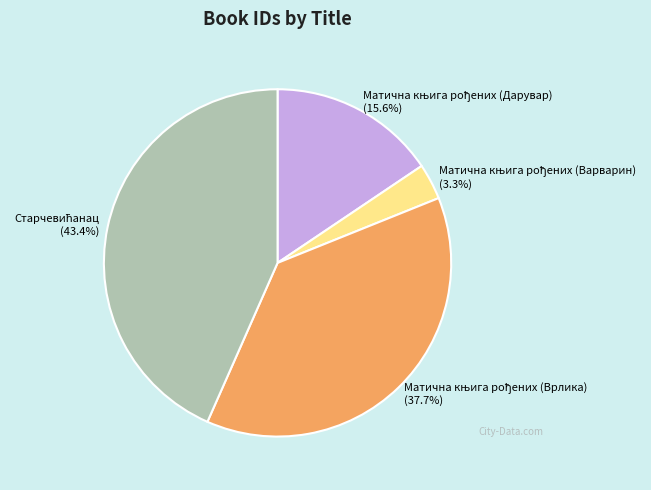

Is there any slice that represents more than half of the pie?

No